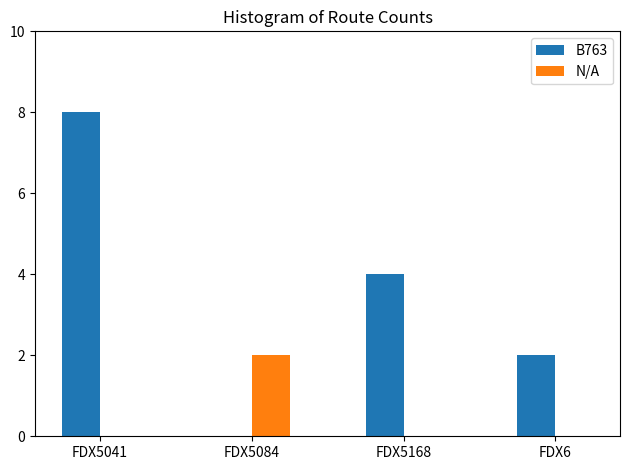

Are the bars grouped side by side (vs. stacked)?

Yes